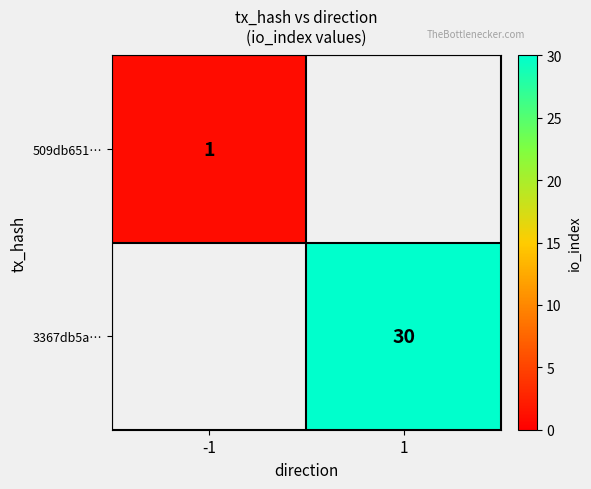

Is the value of 509db651… at -1 greater than the value of 3367db5a… at 1?

No